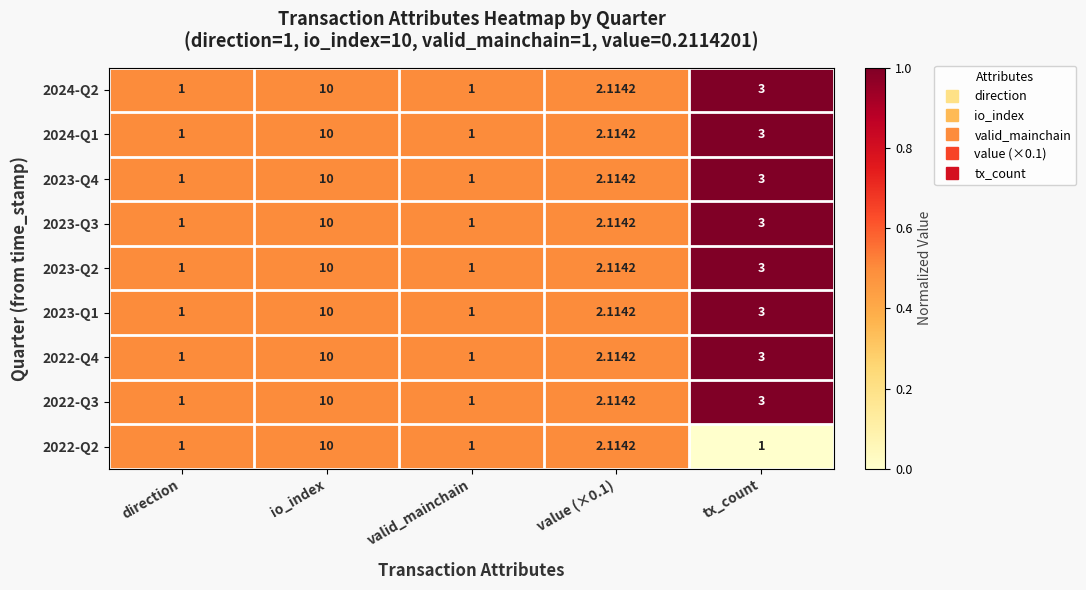

At which category is the sum across all series the highest?

io_index